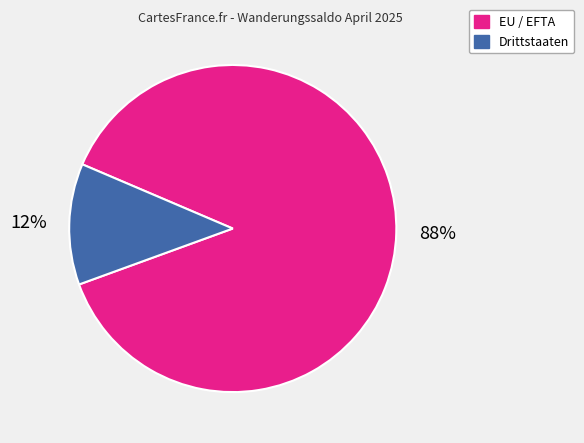

Count the number of slices in the pie.

2